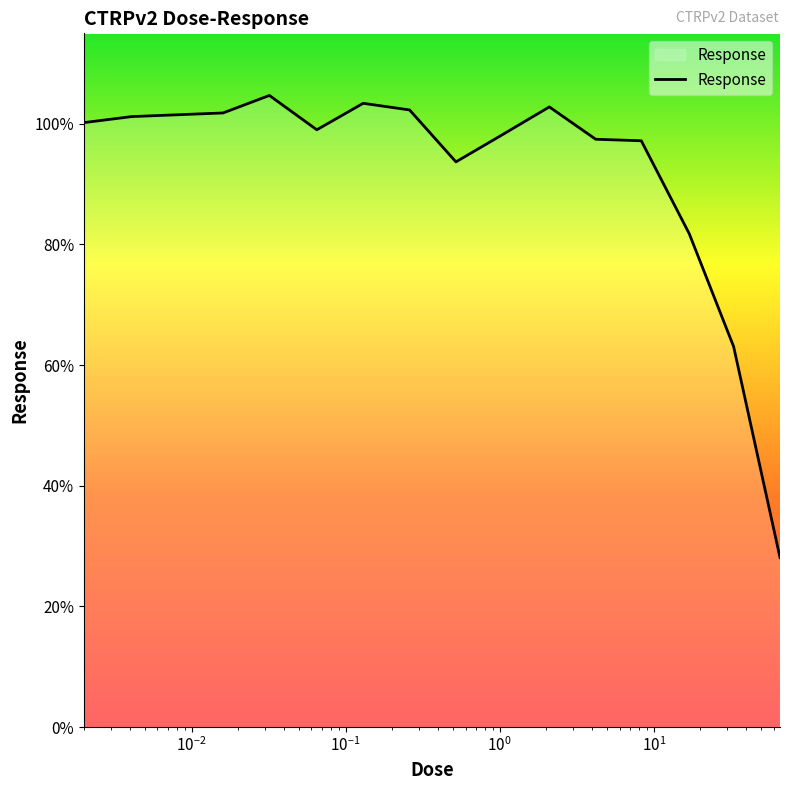

Does the chart display data point markers on the line(s)?

No